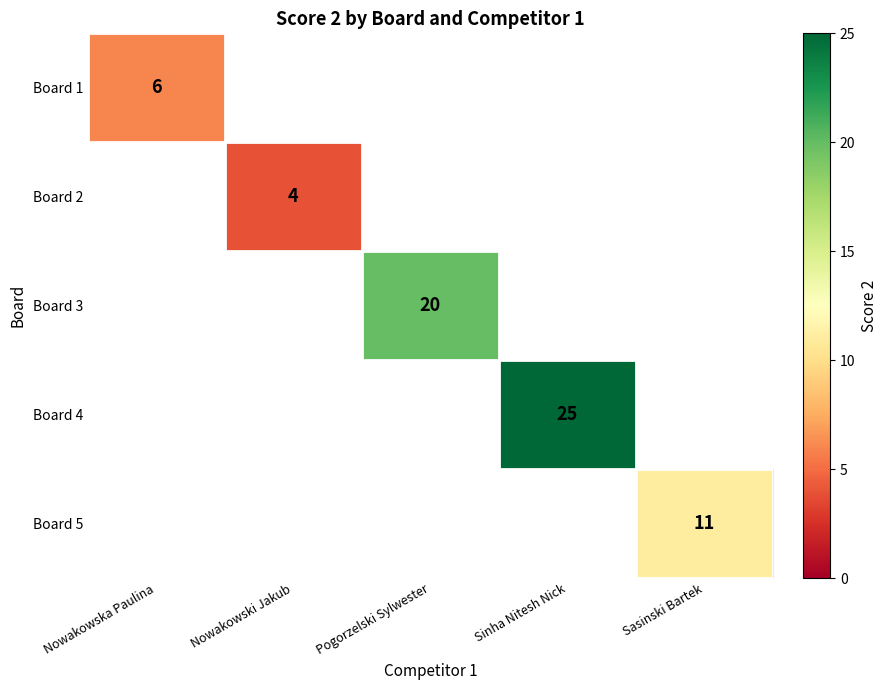

The Board 3 series shows 28 at Pogorzelski Sylwester. True or false?

False